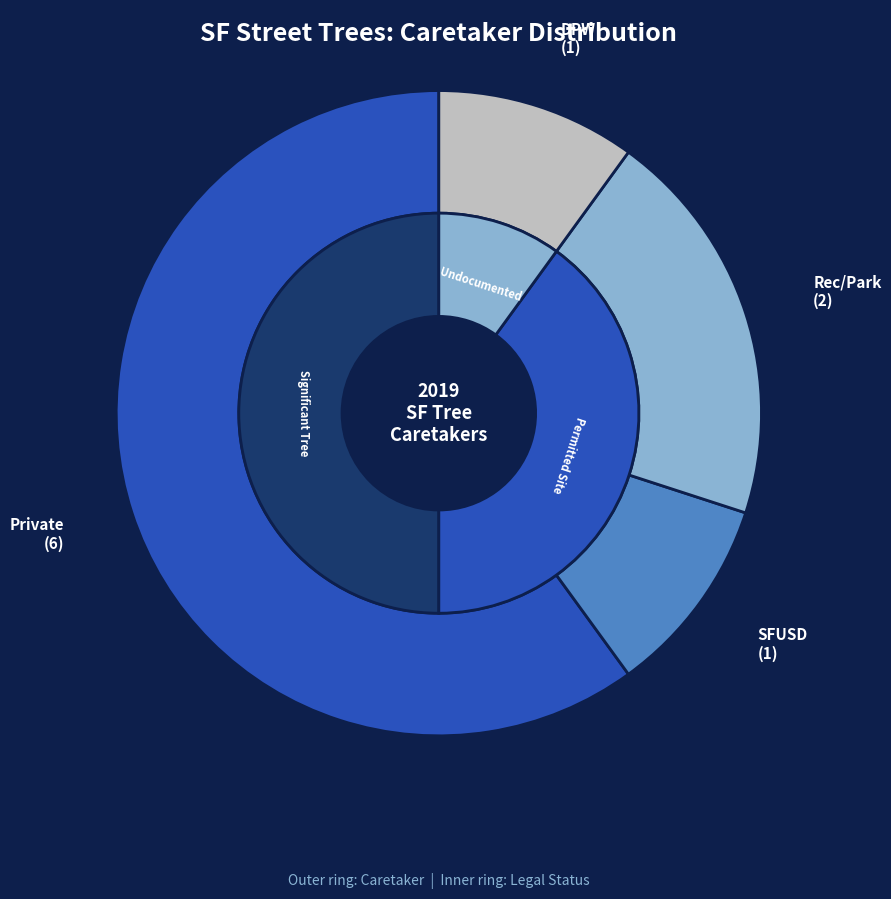

True or false: SFUSD accounts for 2% of the total.

False